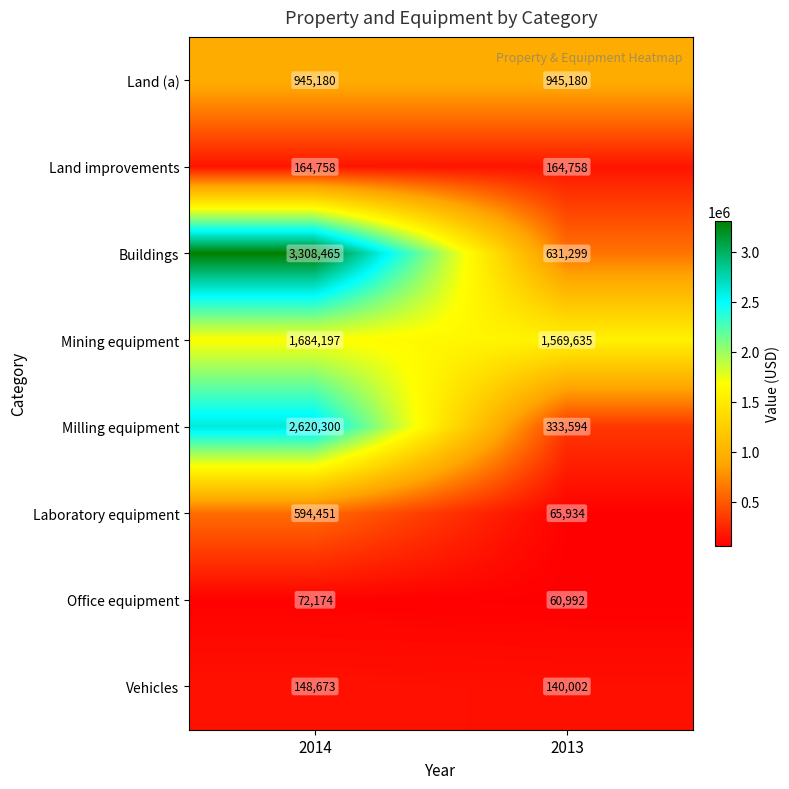

Between 2014 and 2013, which series saw the biggest shift?

Buildings